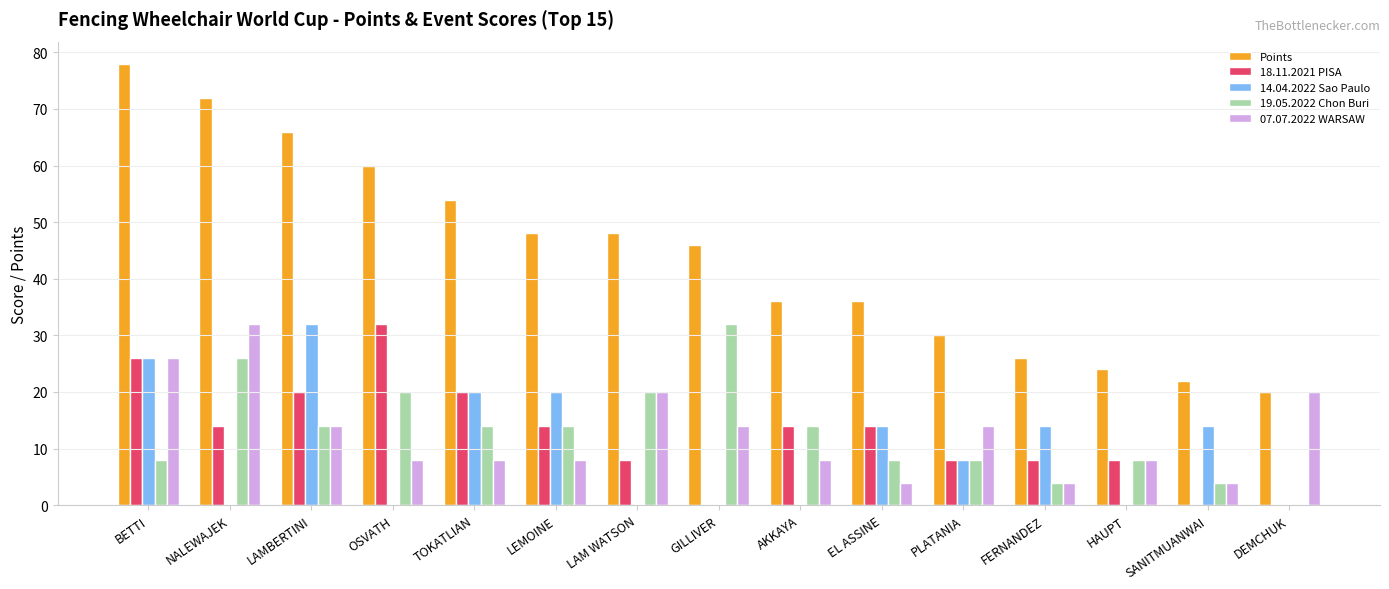

At which category does the chart reach its peak across all series?

BETTI